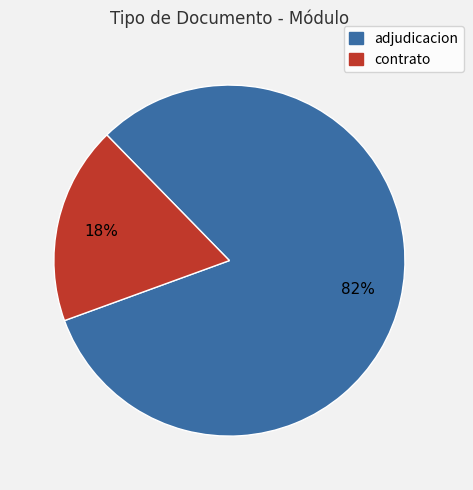

To the nearest percent, what is the average slice percentage?

50%